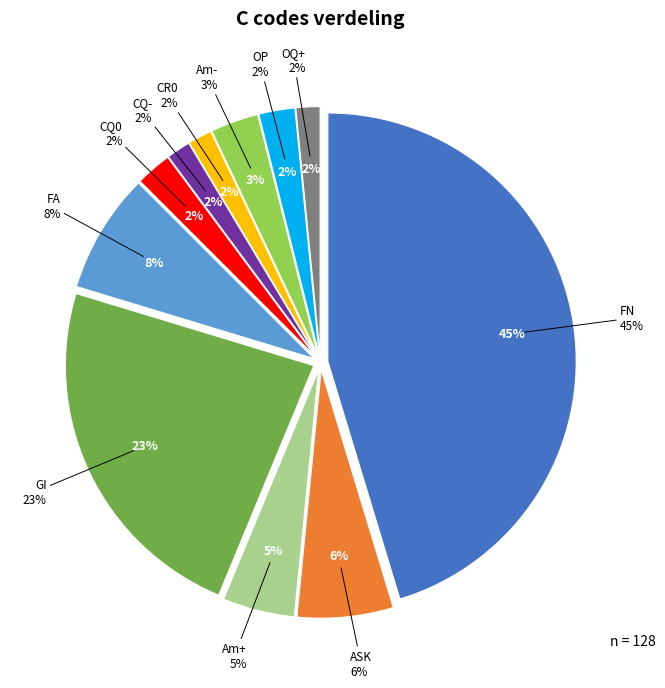

Is there a majority slice in this chart?

No